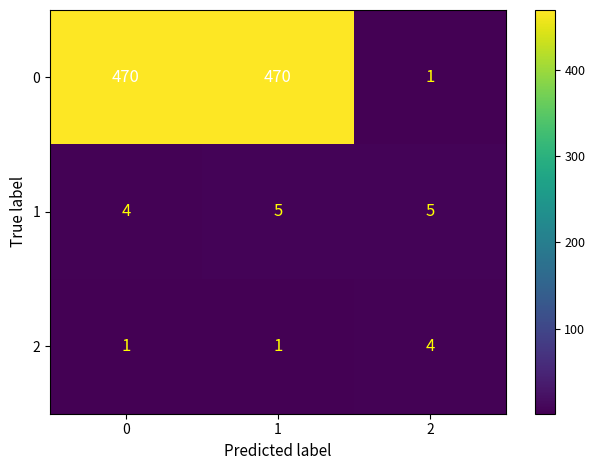

How many categories are shown in the chart?

3